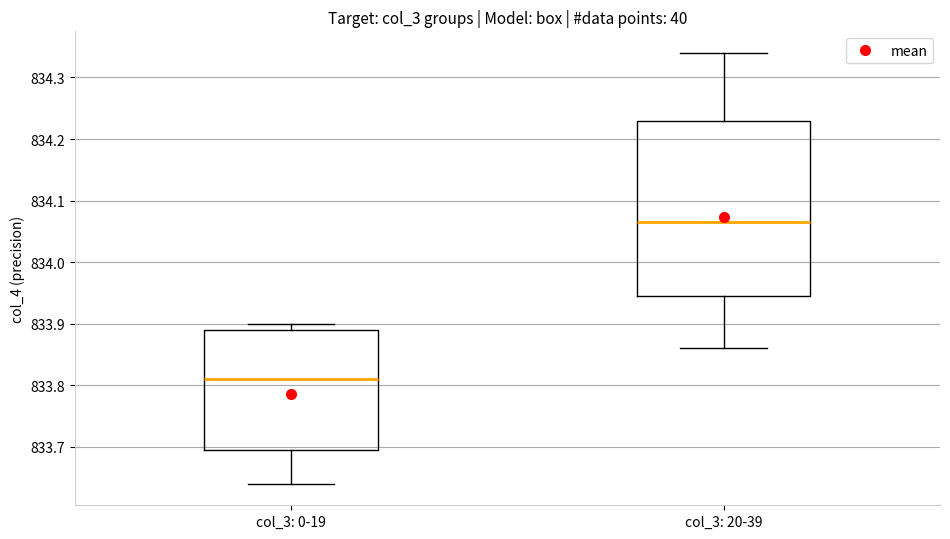

Reading left to right, read every box against the y-axis: the position of its median line, the range the box covers, and the ends of its whiskers. The values are not printed on the chart, so give them approximately, as read against the axis.

col_3: 0-19: median 833.81, box 833.70 to 833.89, whiskers 833.64 to 833.90
col_3: 20-39: median 834.07, box 833.95 to 834.23, whiskers 833.86 to 834.34